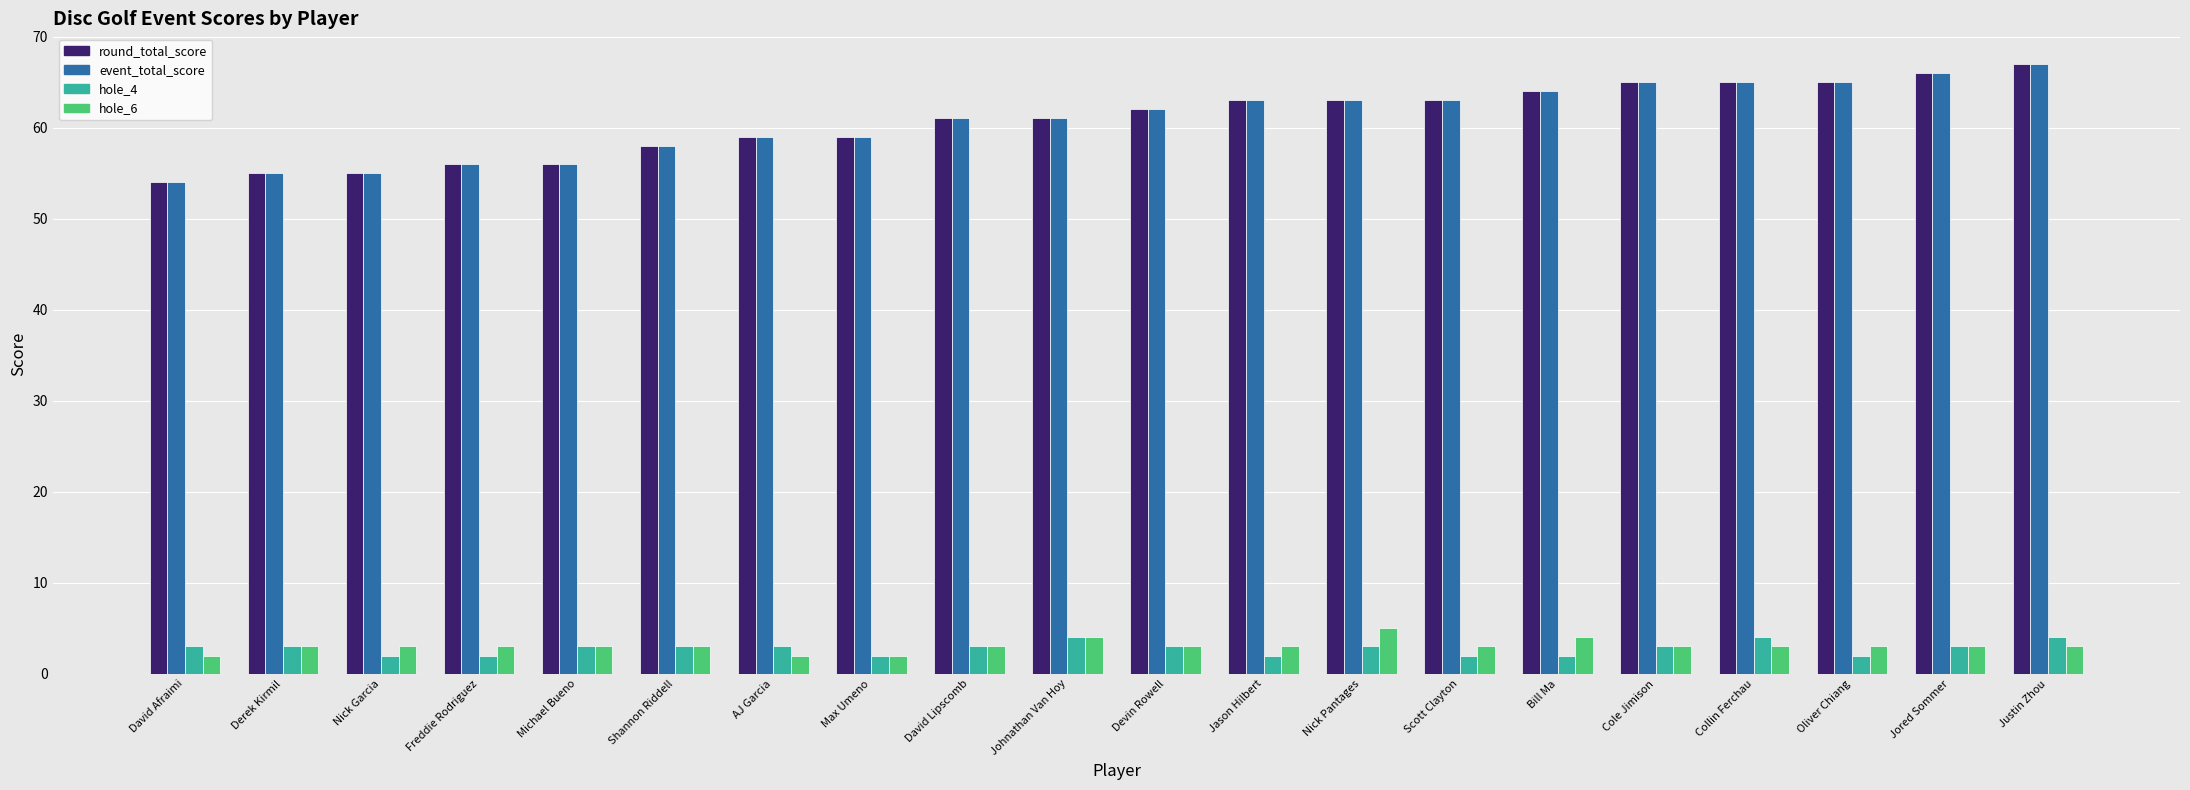

What is the total value across all series at Oliver Chiang?

135